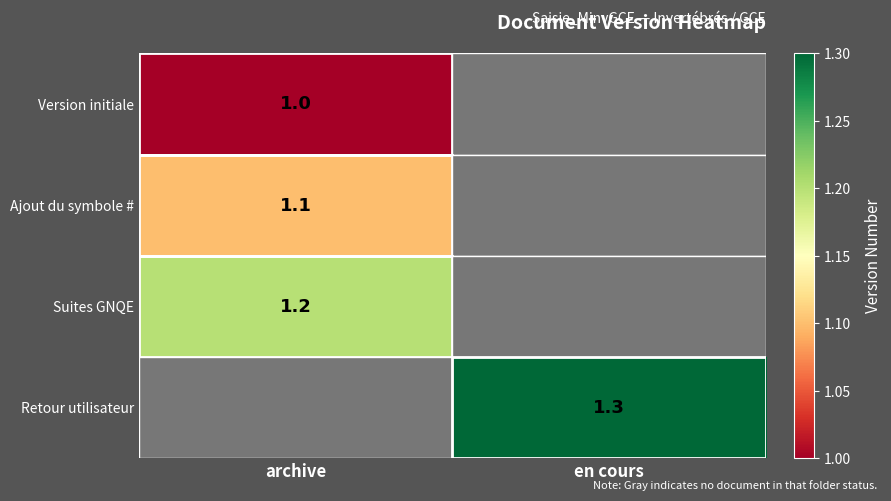

How many series are shown in this chart?

4